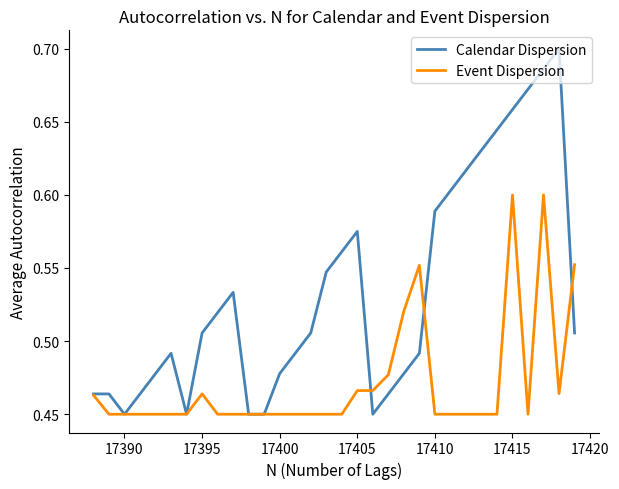

Which series has the largest range (max minus min)?

Calendar Dispersion